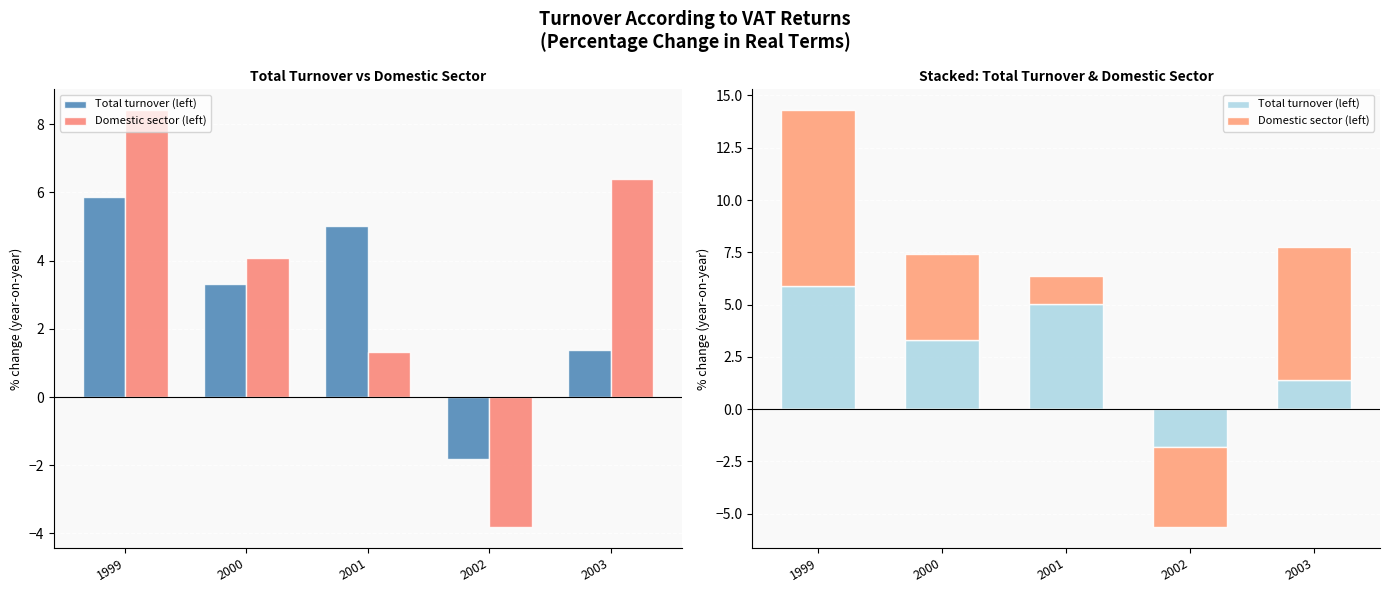

Rank the series at 2000 from highest to lowest value.

Domestic sector (left), Total turnover (left)